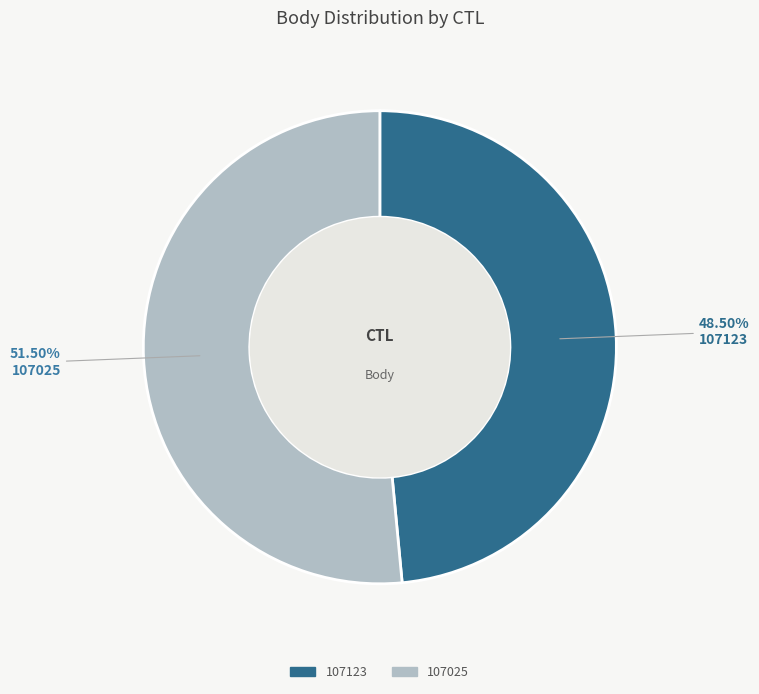

How many segments does this pie chart have?

2